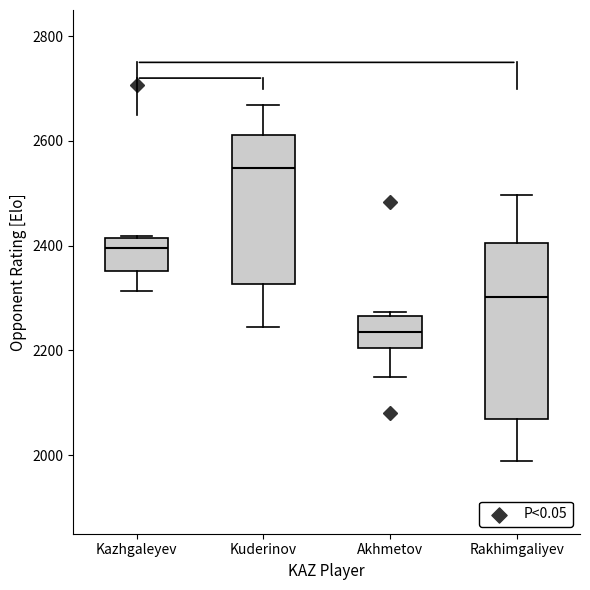

Reading left to right, transcribe this box plot: for each box, give where its median line is, the range the box spans, and where its two whiskers end, as read against the y-axis. The values are not printed on the chart, so give them approximately, as read against the axis.

Kazhgaleyev: median 2400, box 2360 to 2420, whiskers 2320 to 2420
Kuderinov: median 2540, box 2320 to 2620, whiskers 2240 to 2660
Akhmetov: median 2240, box 2200 to 2260, whiskers 2160 to 2280
Rakhimgaliyev: median 2300, box 2080 to 2400, whiskers 1980 to 2500